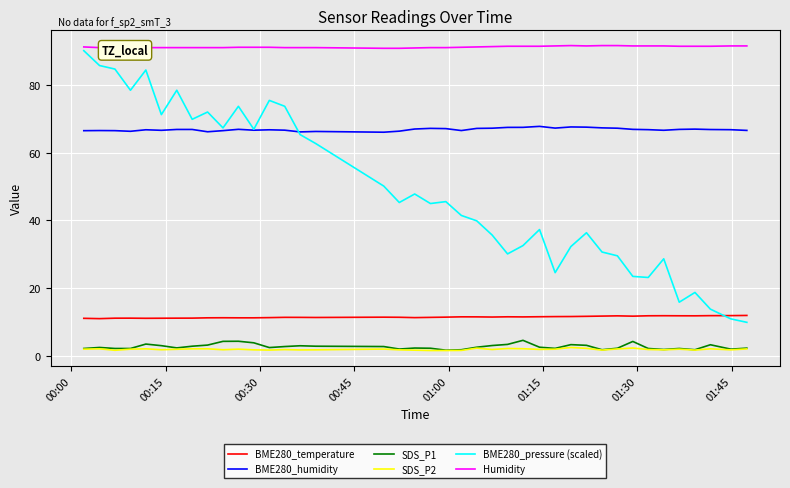

Does the chart have visible grid lines?

Yes